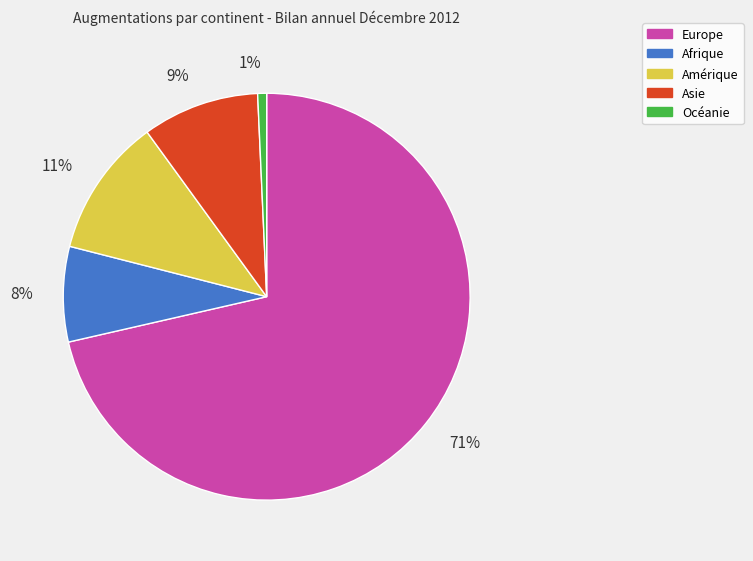

To the nearest percent, what is the difference between the Amérique and Afrique slice percentages?

3%